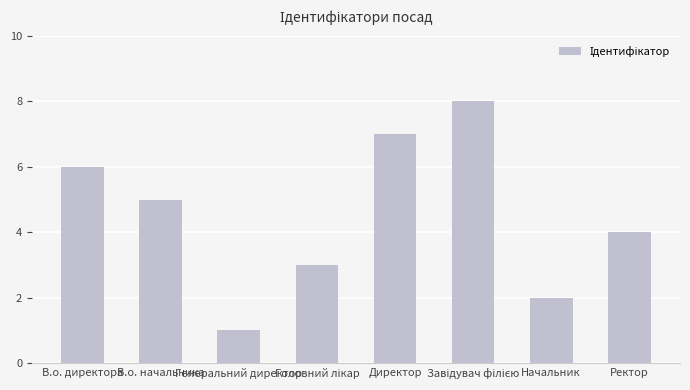

Read the value at Генеральний директор.

1